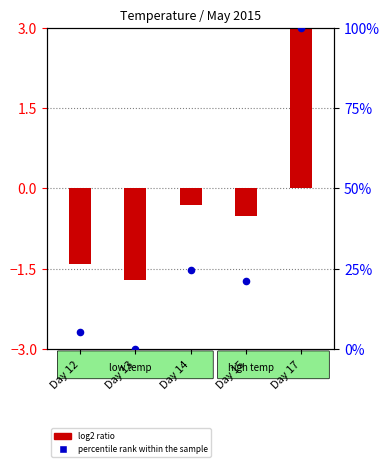

Is the value of percentile rank within the sample at Day 15 greater than the value of log2 ratio at Day 12?

Yes